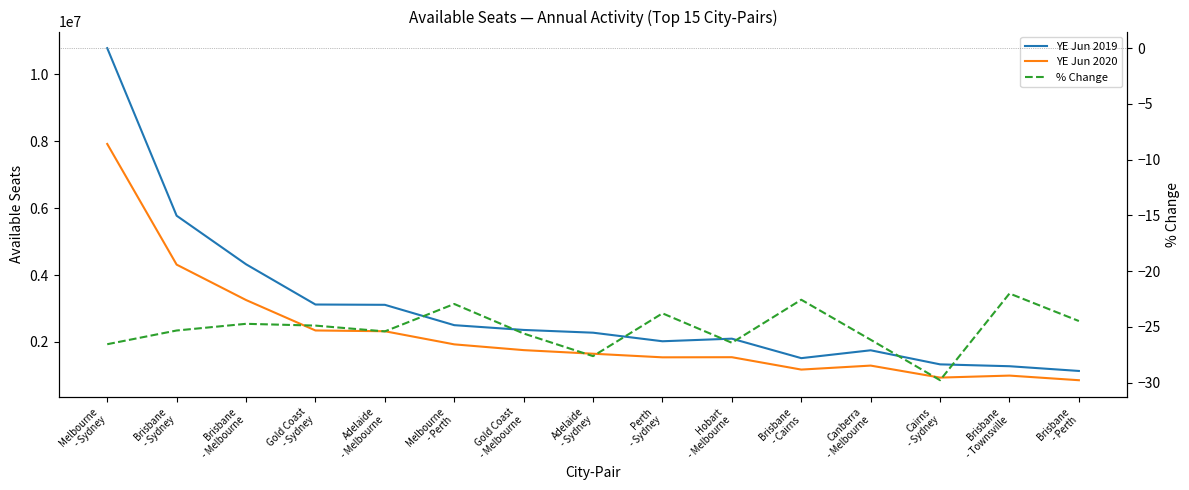

True or false: YE Jun 2020 has more than 0 points higher than both neighbors.

True